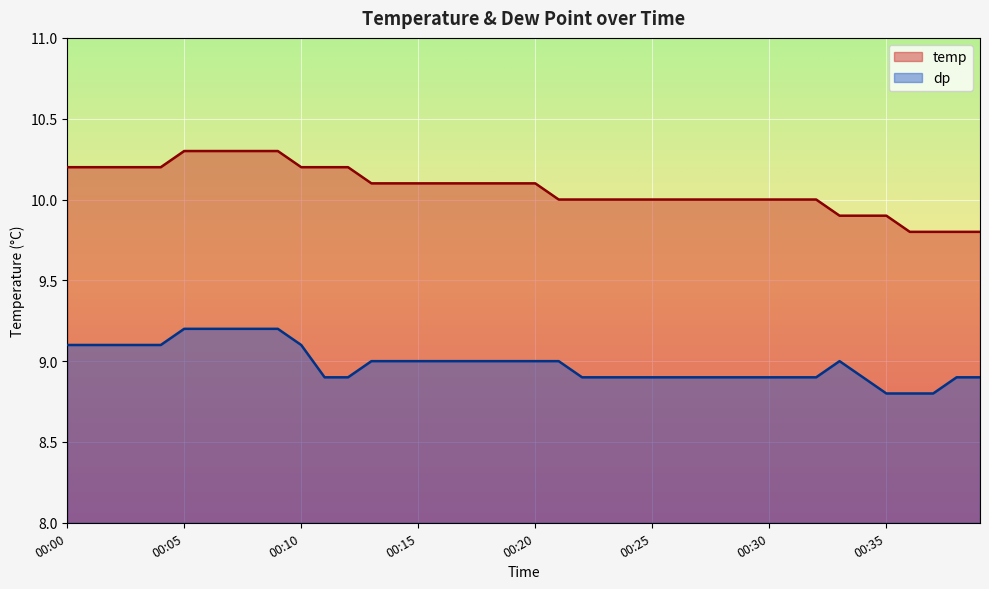

The temp series shows 2.4 at 00:04. True or false?

False